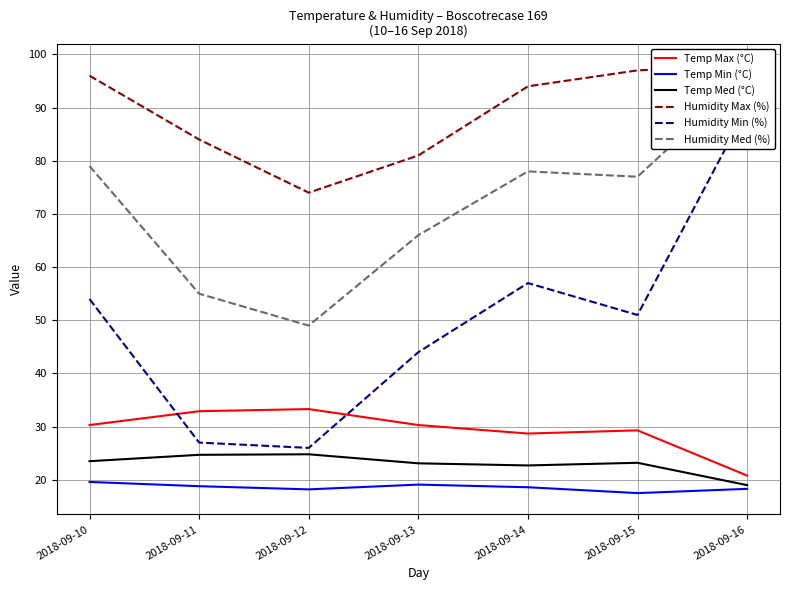

Is the value of Humidity Max (%) at 2018-09-11 greater than the value of Temp Med (°C) at 2018-09-11?

Yes